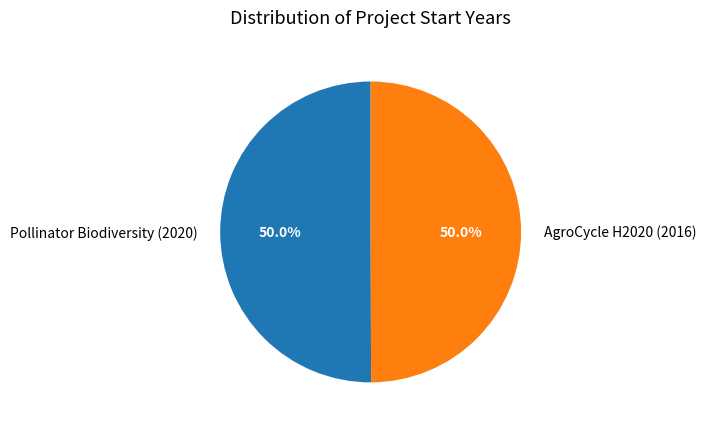

What is the ratio of the value at AgroCycle H2020 (2016) to the value at Pollinator Biodiversity (2020)?

1.0